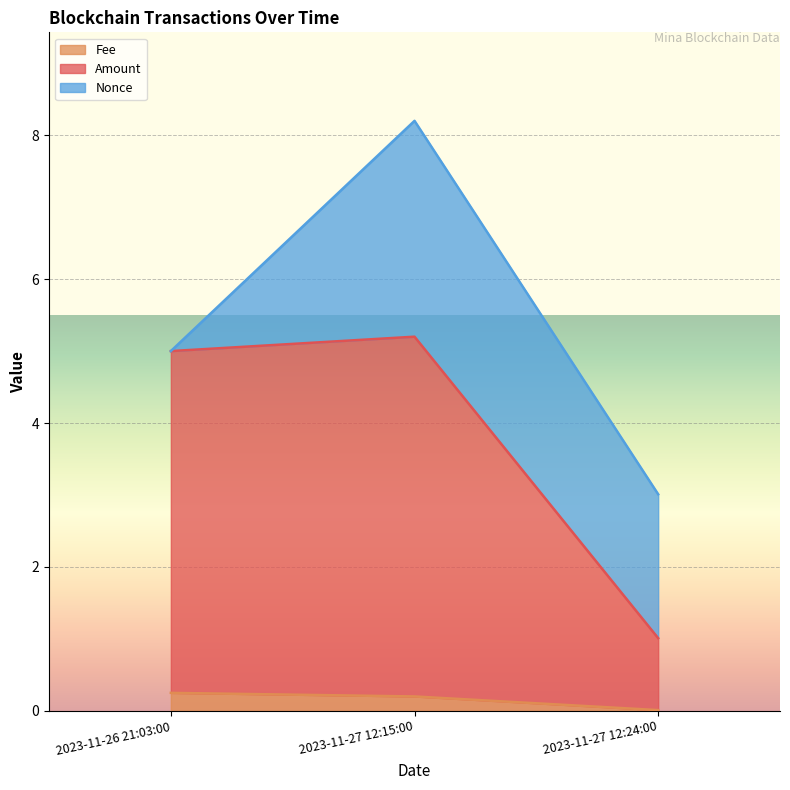

What is the label of the 2nd point from the right?

2023-11-27 12:15:00